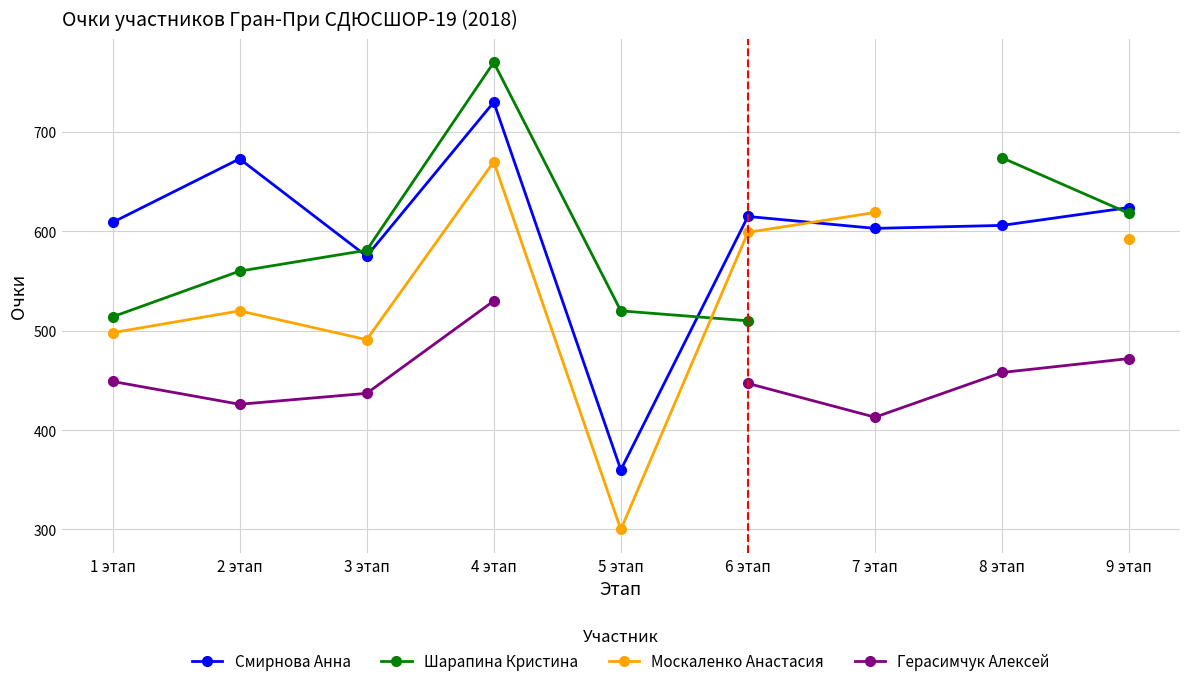

The value of Смирнова Анна at 2 этап is 248. True or false?

False